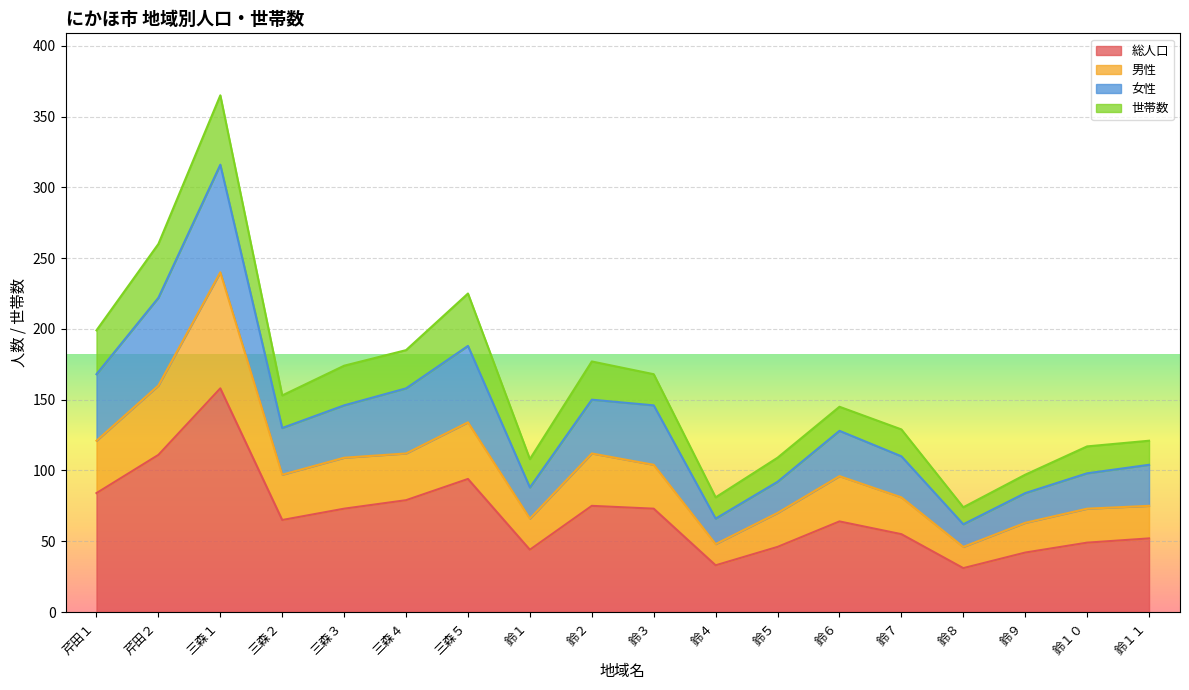

What is the minimum value shown in the chart?

31